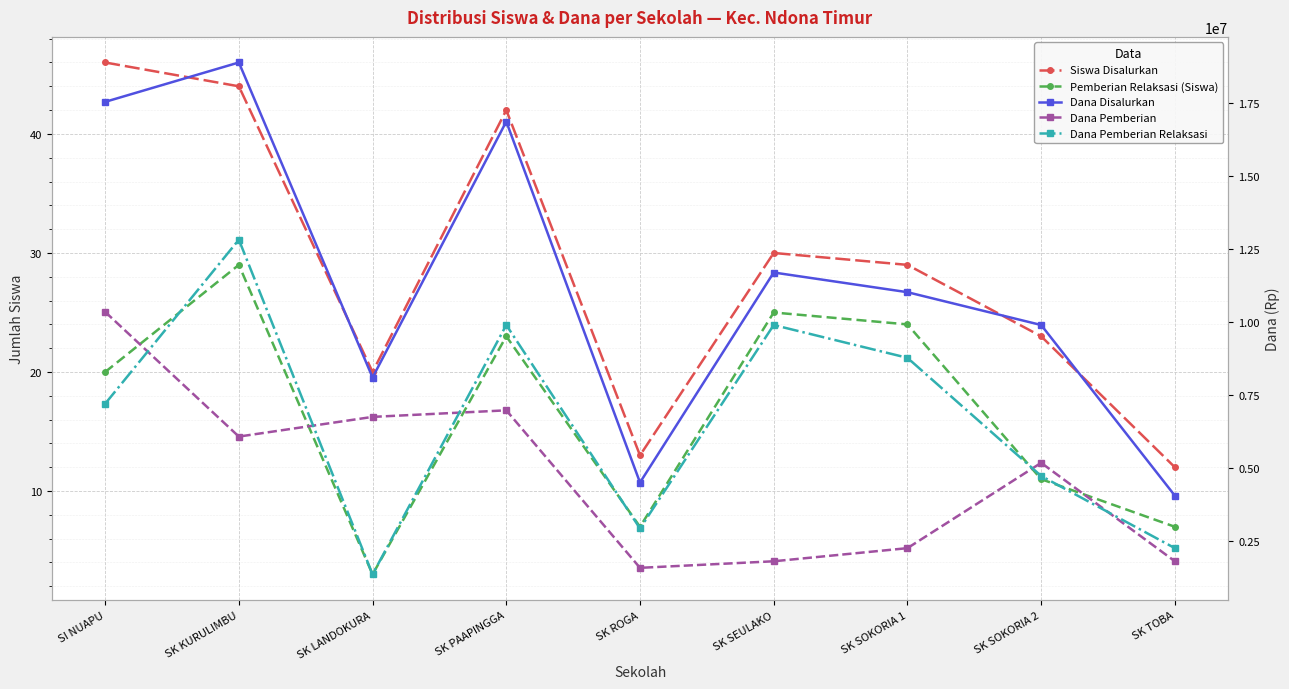

What is the total value across all series at SK LANDOKURA?

16200023